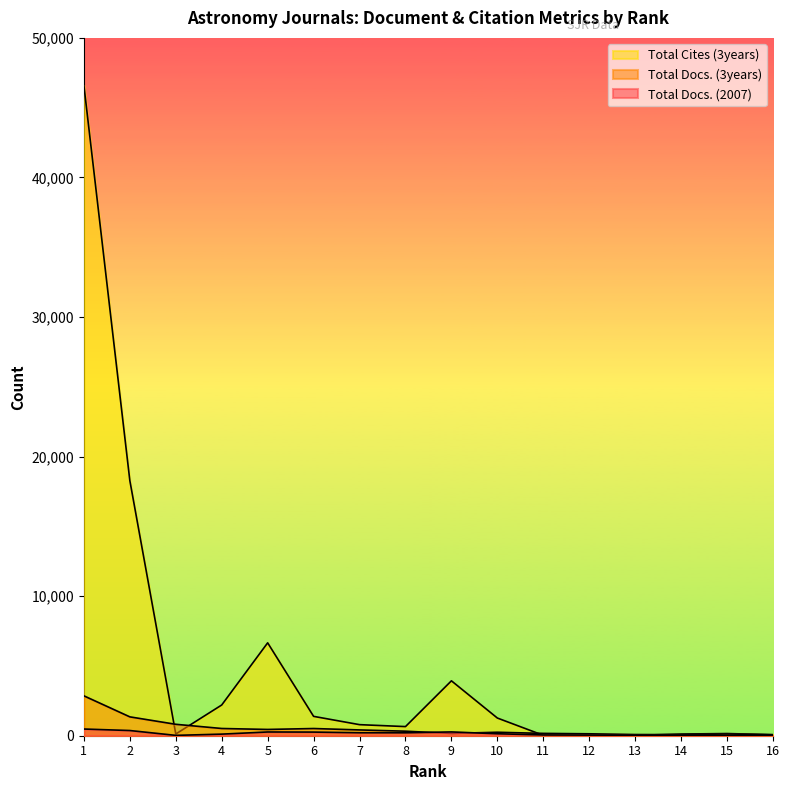

List the series in order of their peak value, highest first.

Total Cites (3years), Total Docs. (3years), Total Docs. (2007)